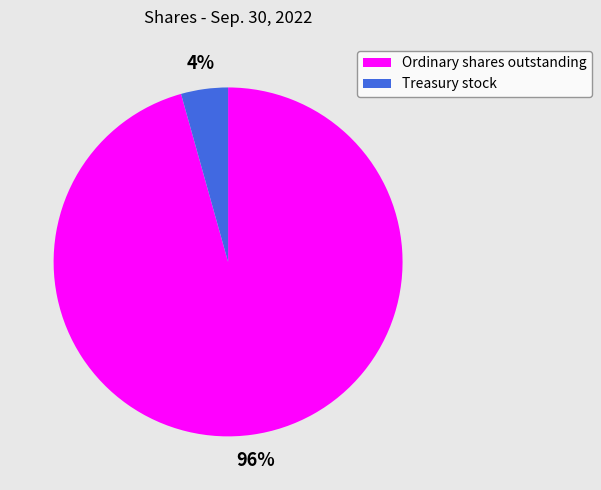

Is Ordinary shares outstanding the majority of the pie?

Yes